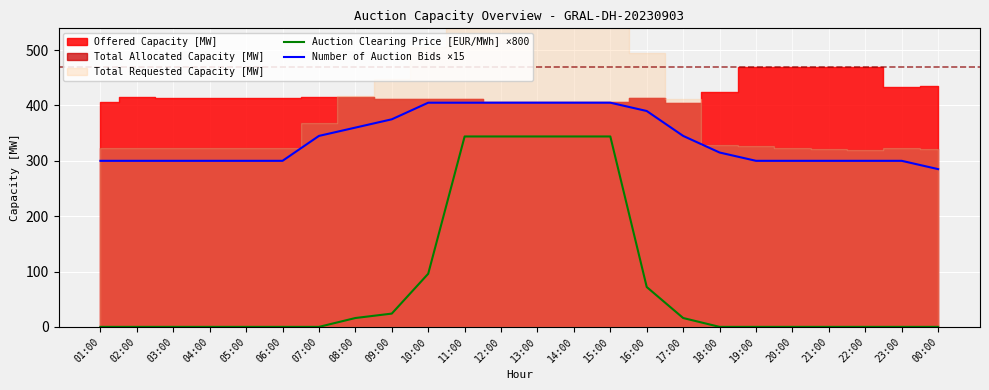

True or false: Auction Clearing Price [EUR/MWh] ×800 has a value of 0 at 22:00.

True